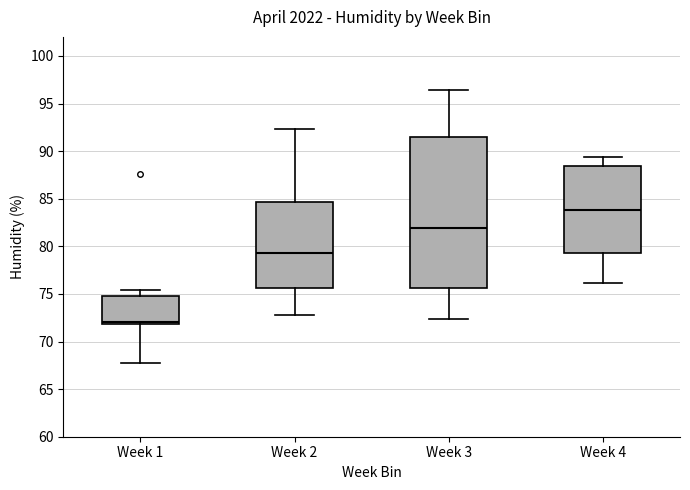

Reading left to right, read every box against the y-axis: the position of its median line, the range the box covers, and the ends of its whiskers. The values are not printed on the chart, so give them approximately, as read against the axis.

Week 1: median 72.0 (just above the box's lower edge), box 72.0 to 75.0, whiskers 67.5 to 75.5
Week 2: median 79.5, box 75.5 to 84.5, whiskers 73.0 to 92.5
Week 3: median 82.0, box 75.5 to 91.5, whiskers 72.5 to 96.5
Week 4: median 84.0, box 79.5 to 88.5, whiskers 76.0 to 89.5